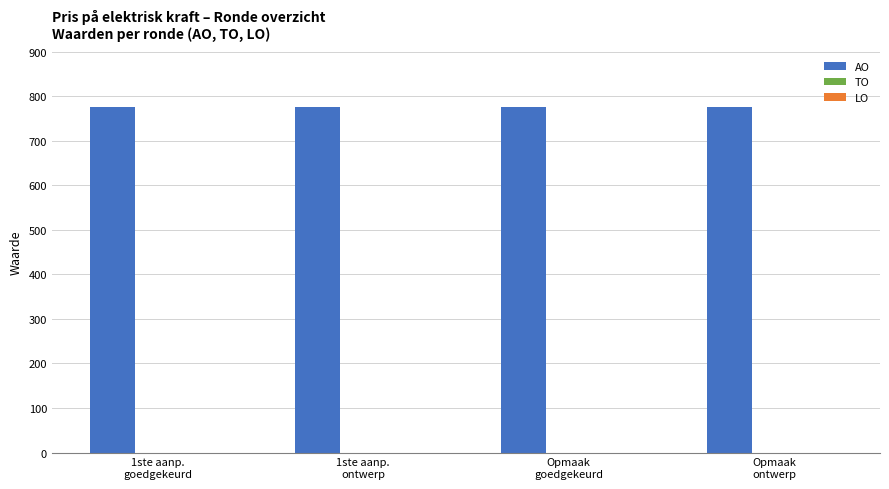

Which category has the lowest value across all series?

1ste aanp.
goedgekeurd